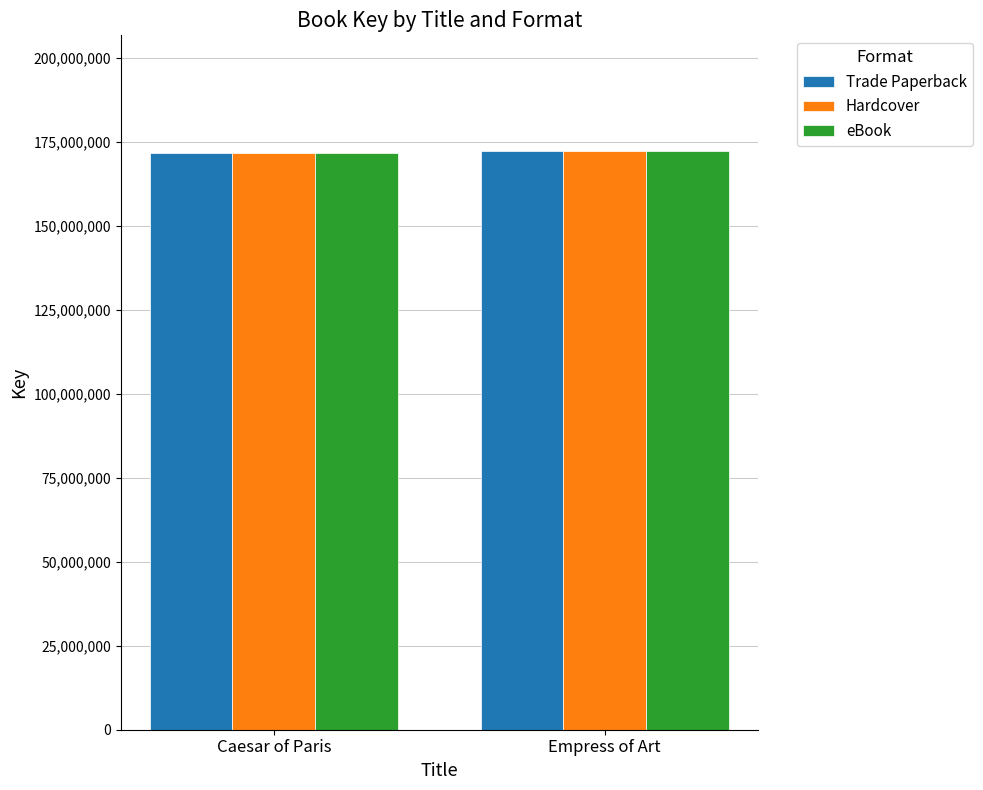

How many Trade Paperback values are between 171605085 and 172274709?

2